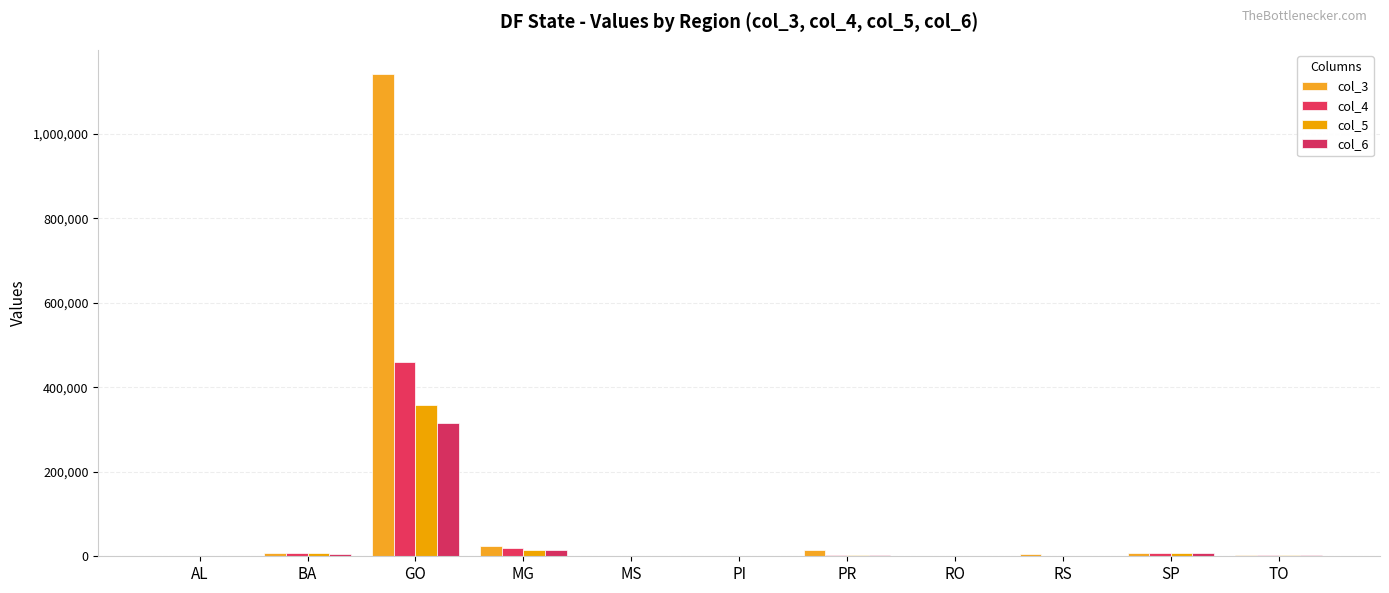

What is the label of the 8th bar from the right?

MG